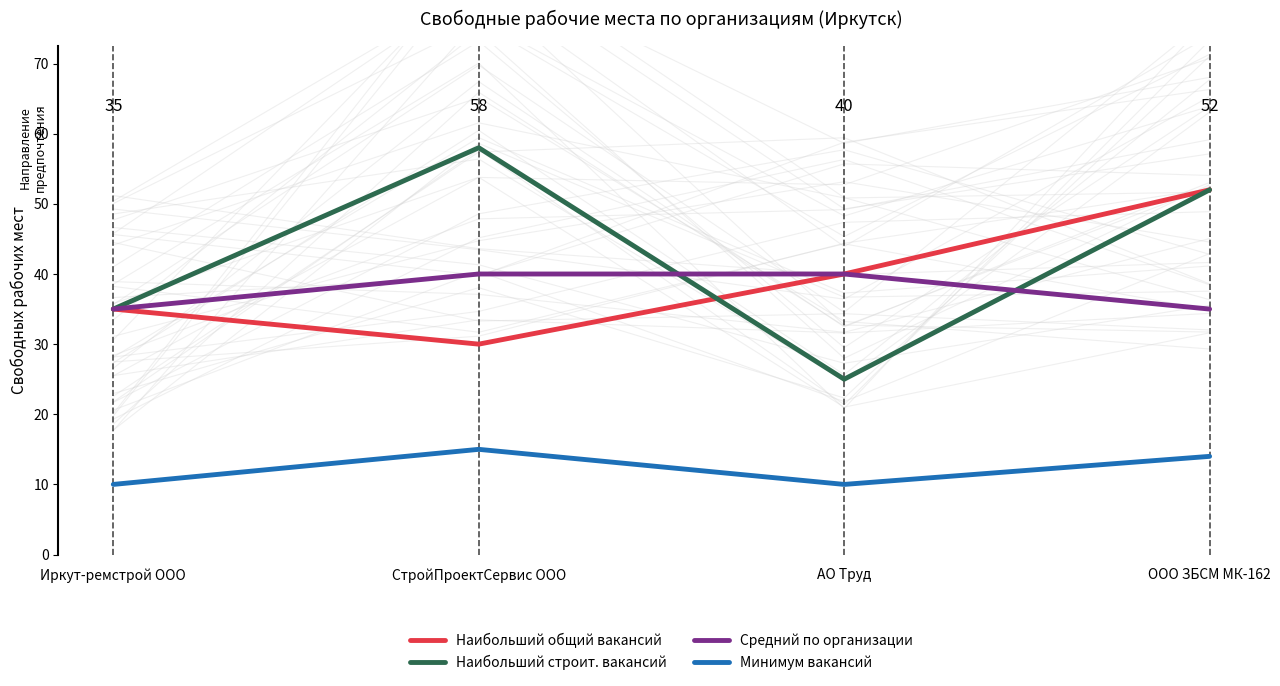

What is the label of the 1st point from the left?

Иркут-ремстрой ООО